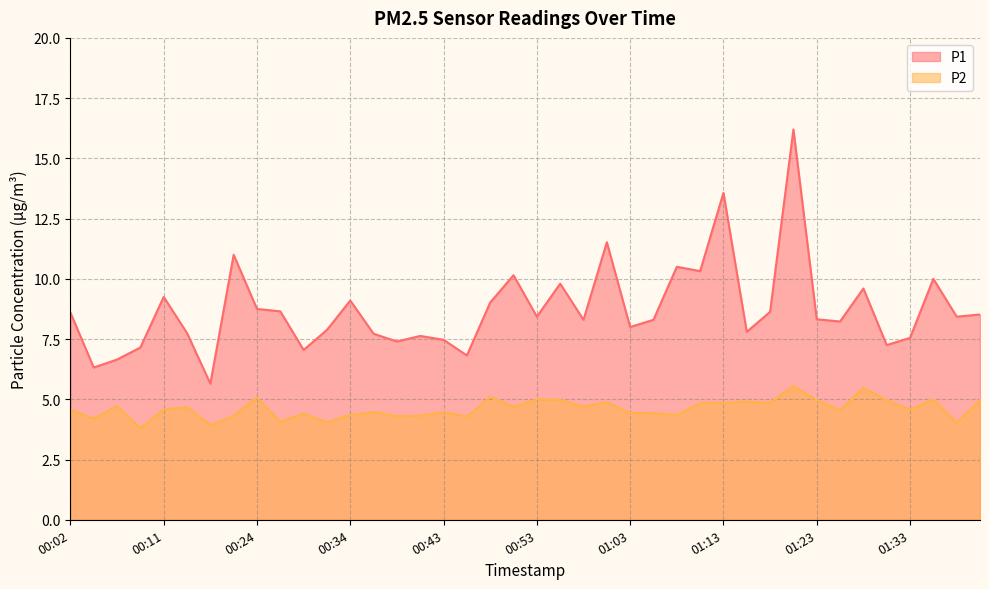

Which series changed the most between 00:34 and 01:10?

P1